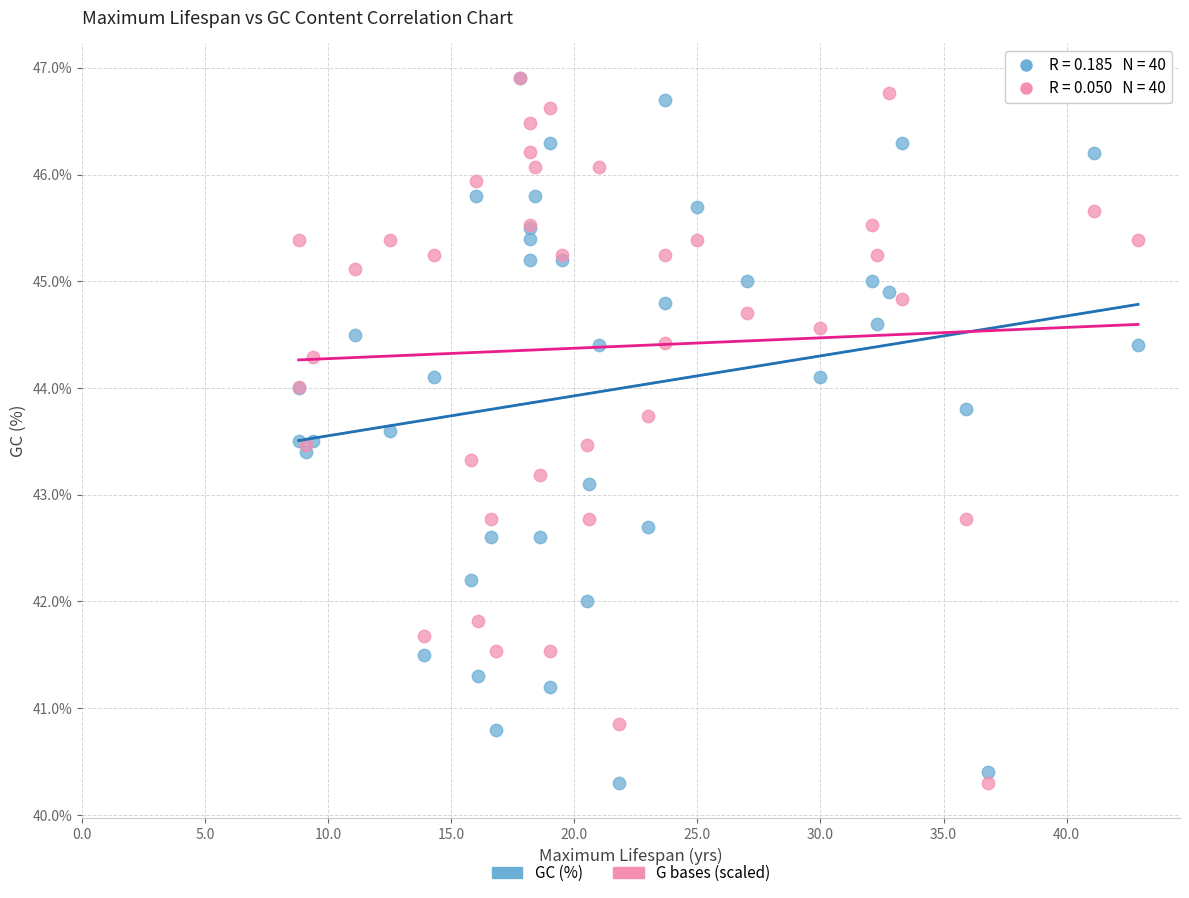

Across all series, what Y value is closest to 43?

43.1